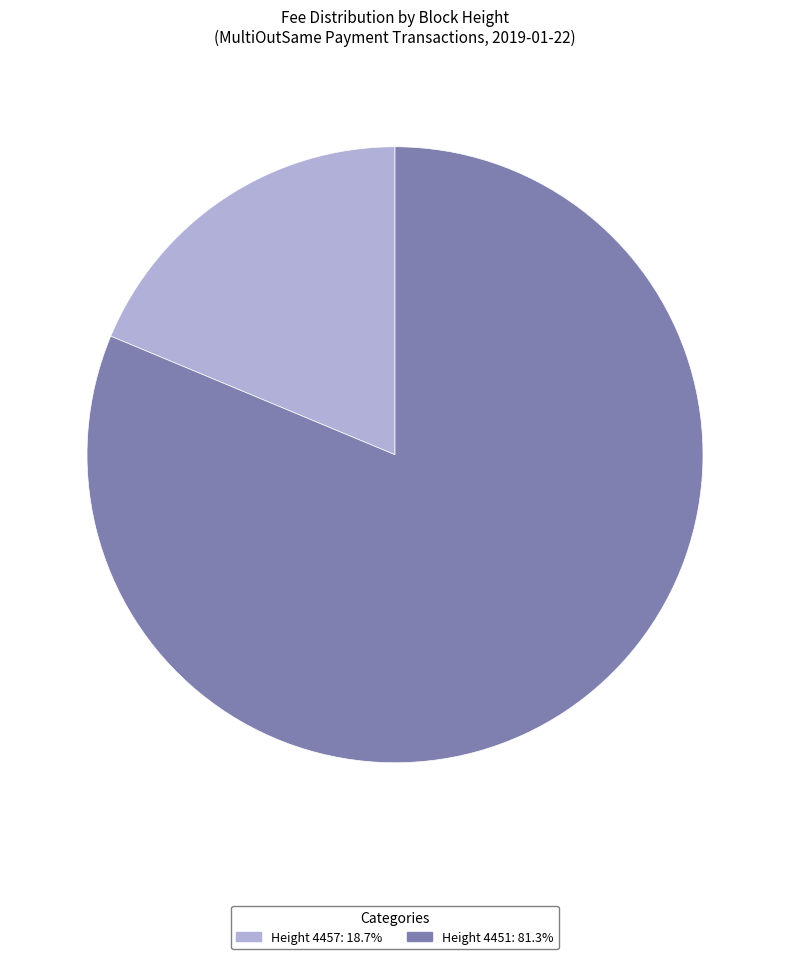

Does Height 4457: 18.7% represent more than half of the total?

No